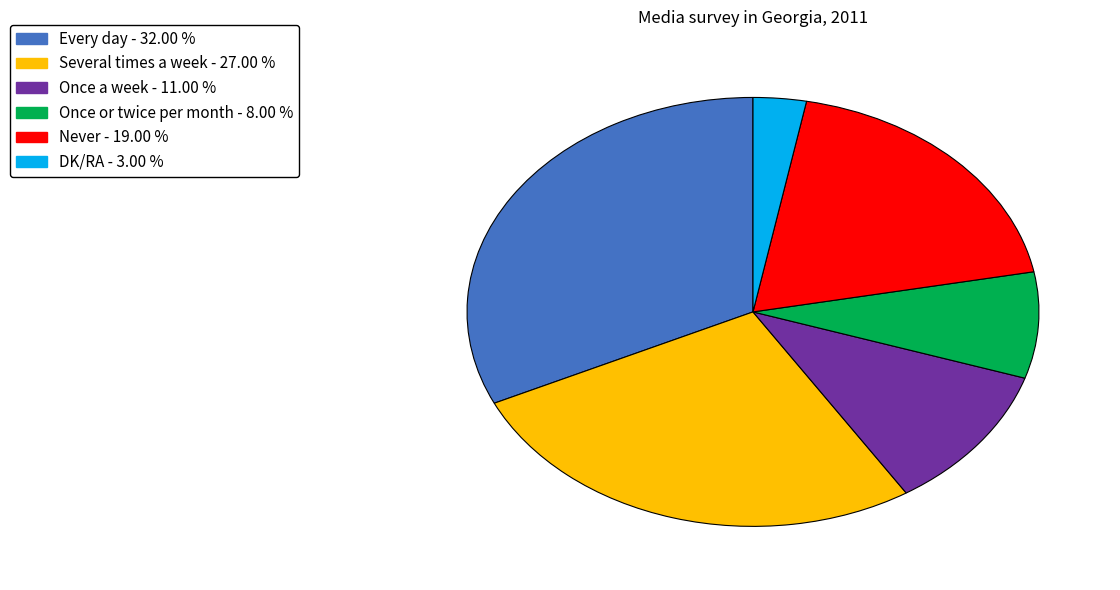

Rank the categories by value from lowest to highest.

DK/RA, Once or twice per month, Once a week, Never, Several times a week, Every day